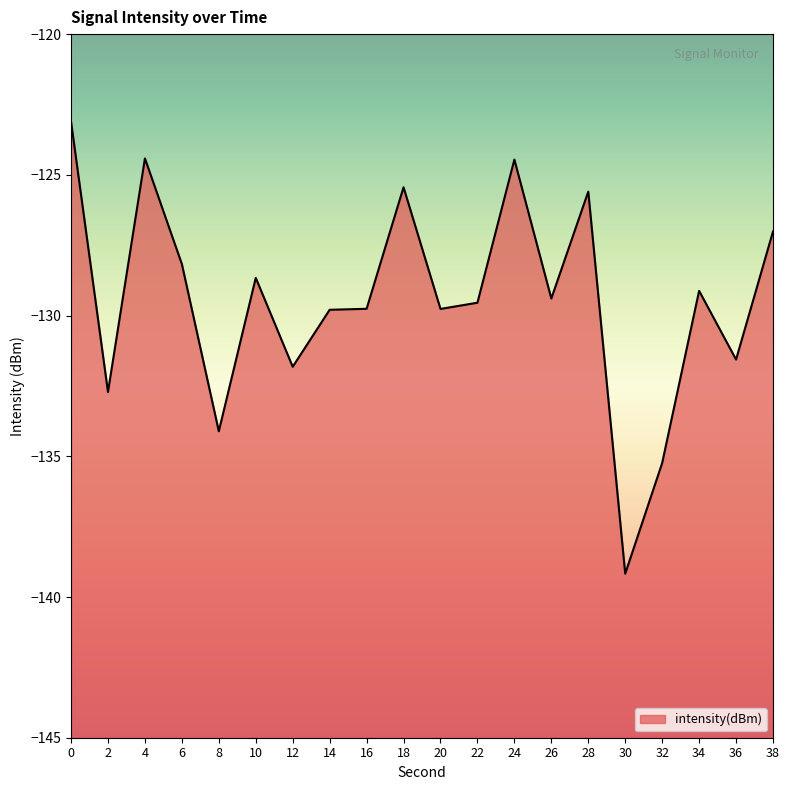

True or false: the data shows -131.6 at 36.

True